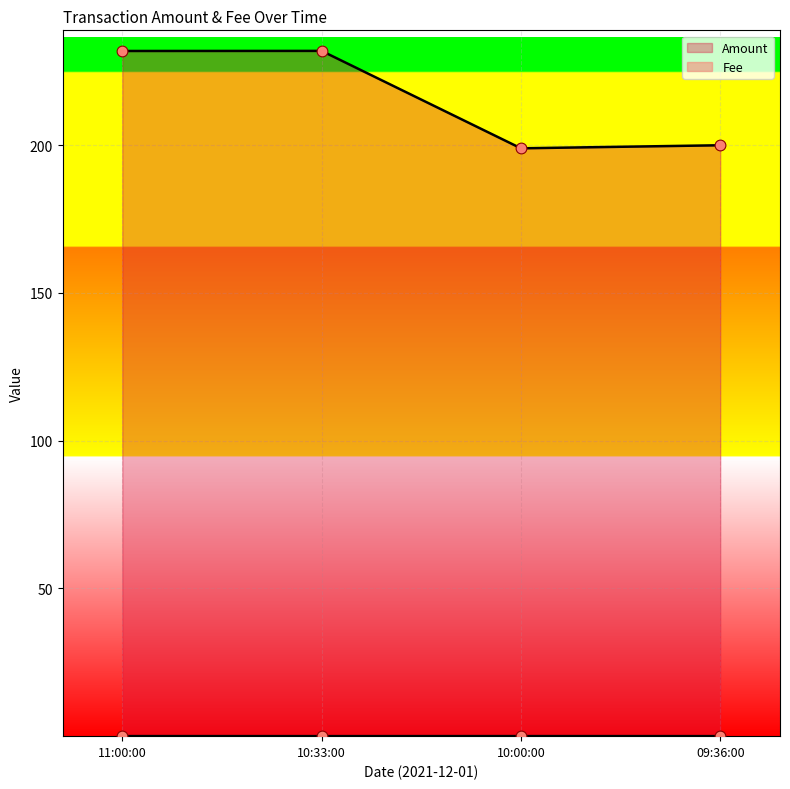

Which series reaches the maximum Y coordinate?

Amount